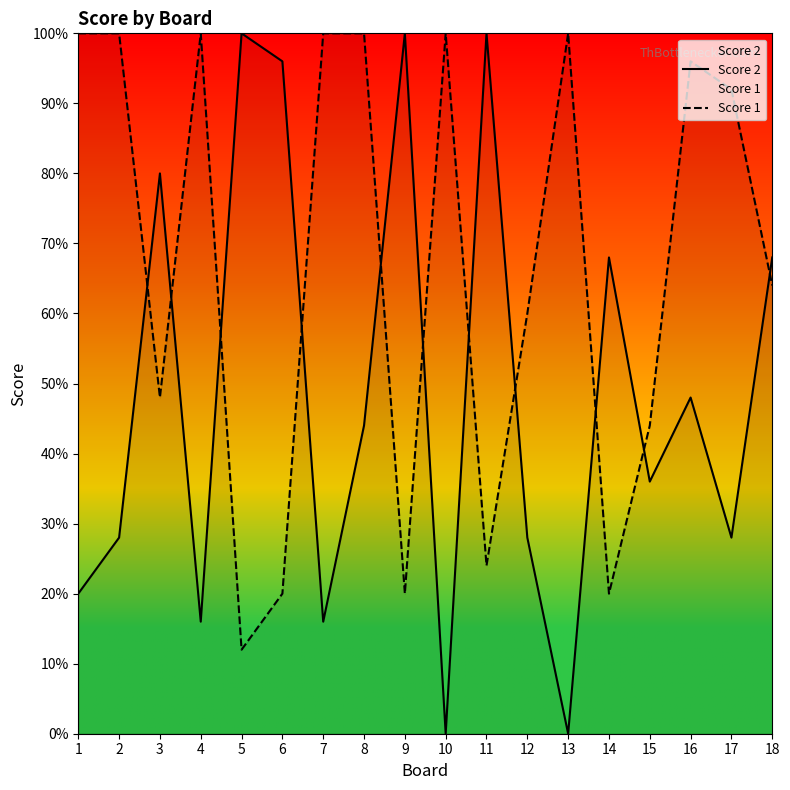

Rank the series by their maximum value, from lowest to highest.

Score 2, Score 1